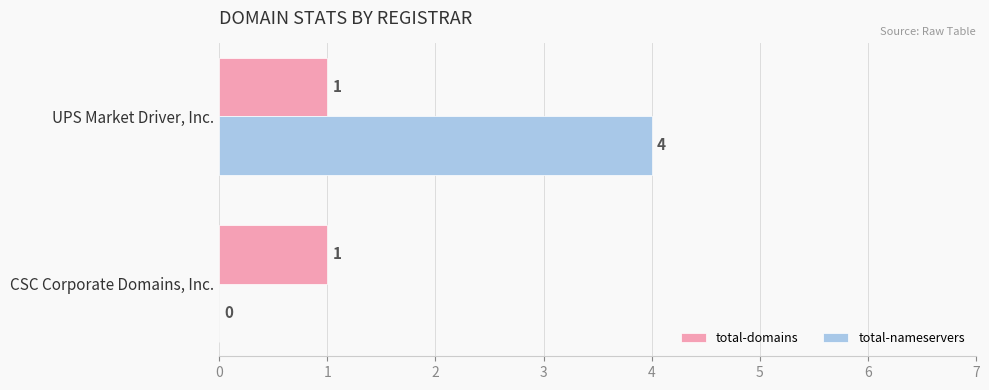

Which series has the widest spread of values?

total-nameservers